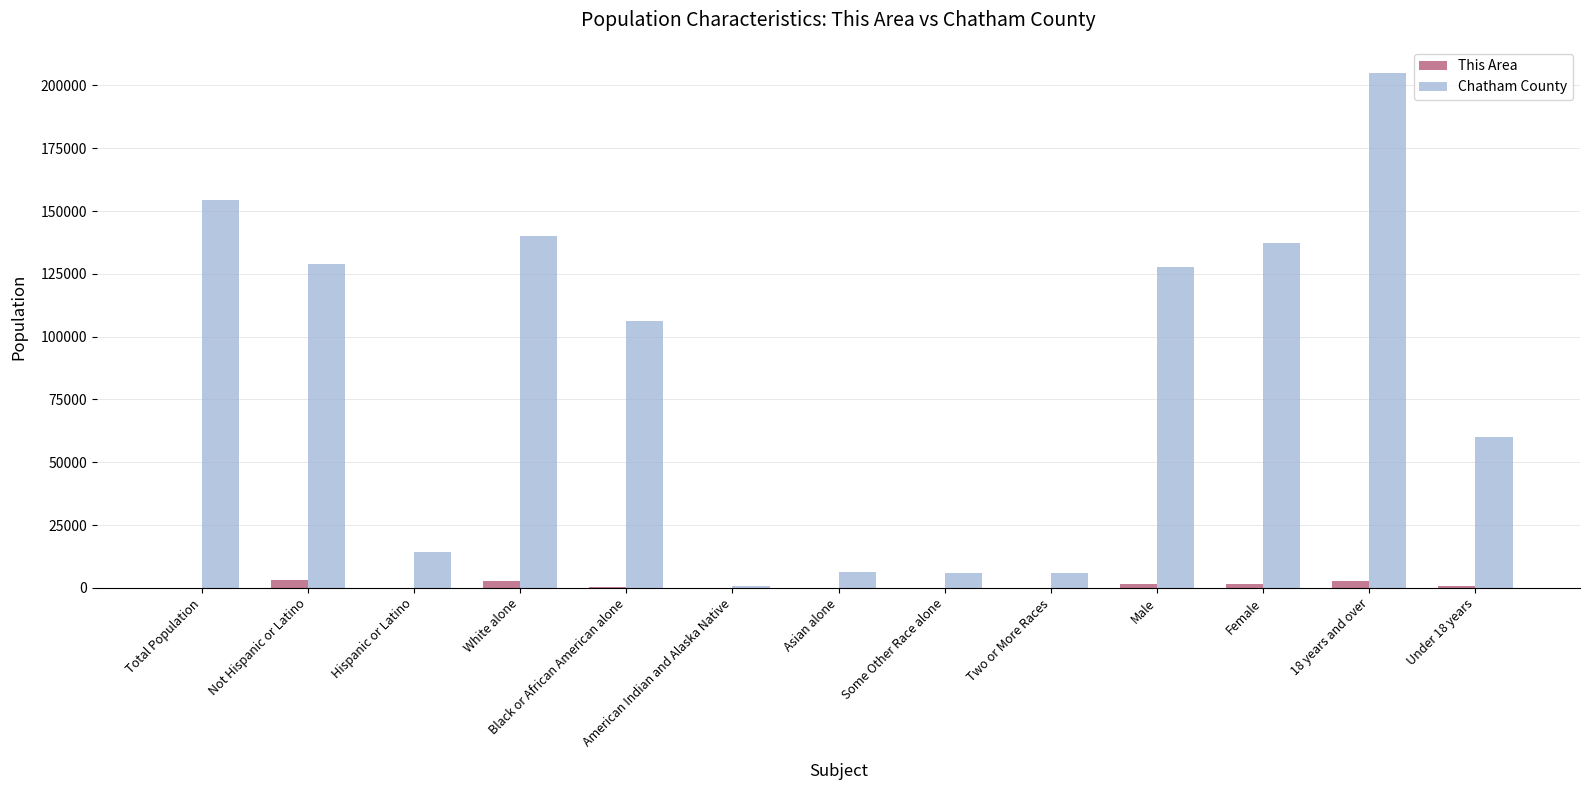

Between Black or African American alone and Asian alone, which series saw the biggest shift?

Chatham County